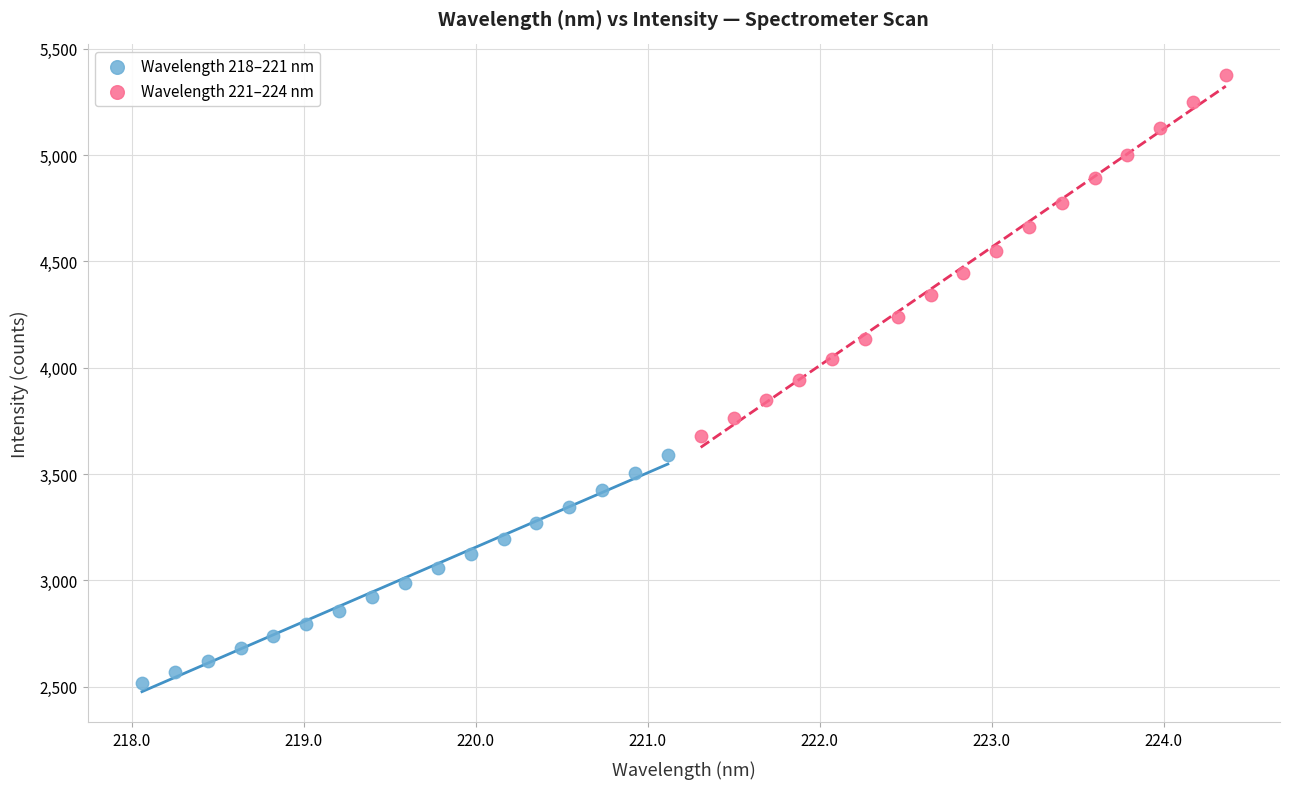

What are all the series names shown in the legend?

Wavelength 218–221 nm, Wavelength 221–224 nm